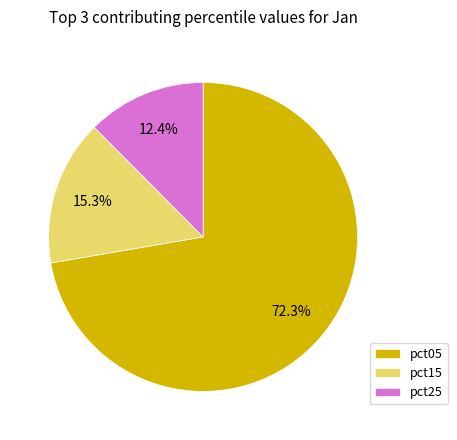

Is pct05 the majority of the pie?

Yes